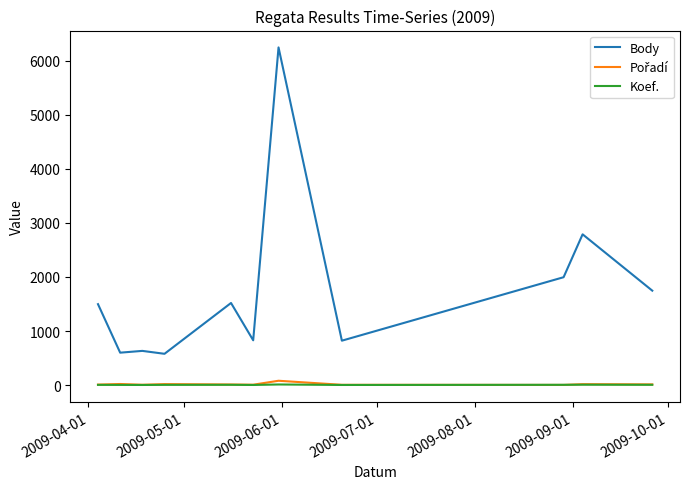

Which series has the largest total across all categories?

Body